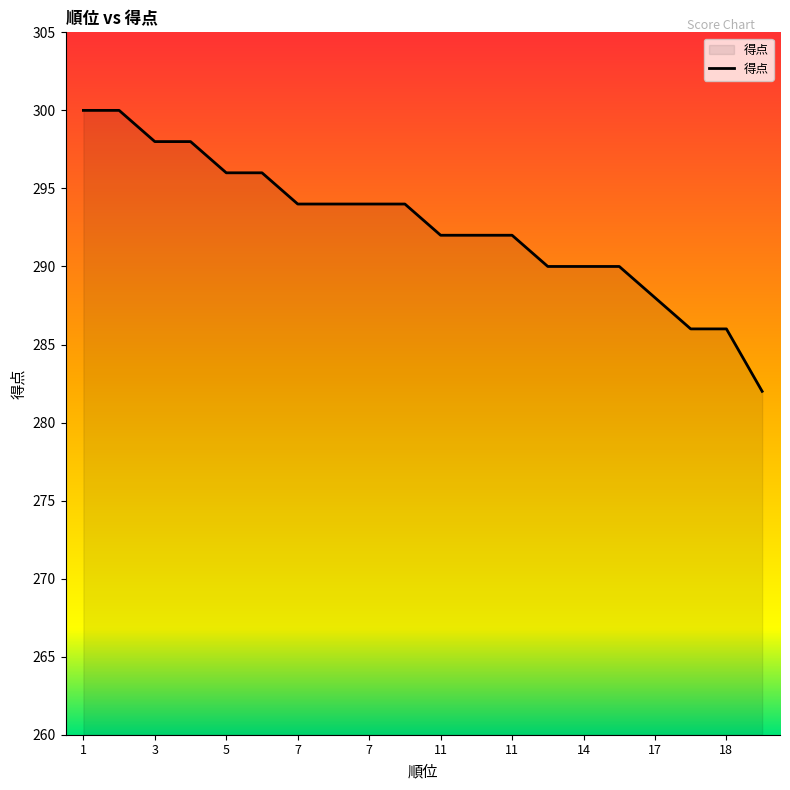

How many values are below 294?

10